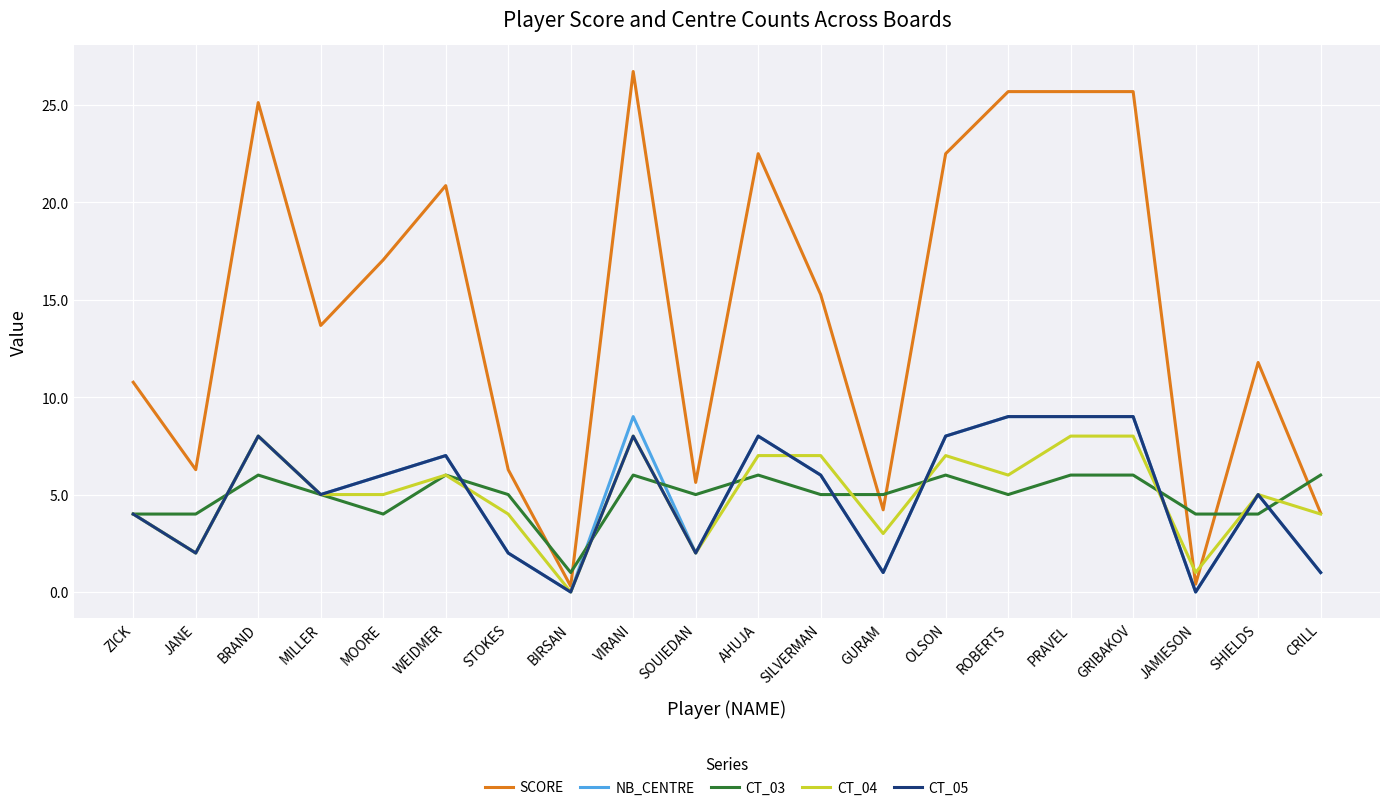

What is the difference between the highest and lowest values at STOKES?

4.3